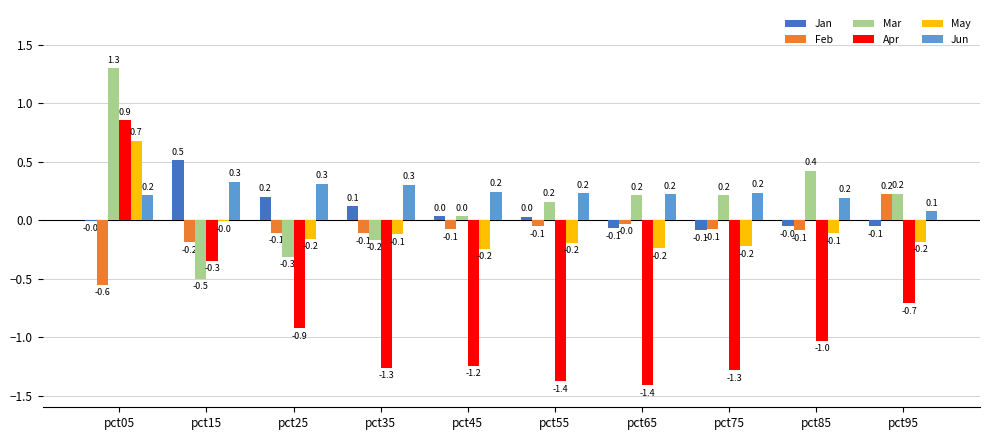

Where does the Apr series first go above -1?

pct05